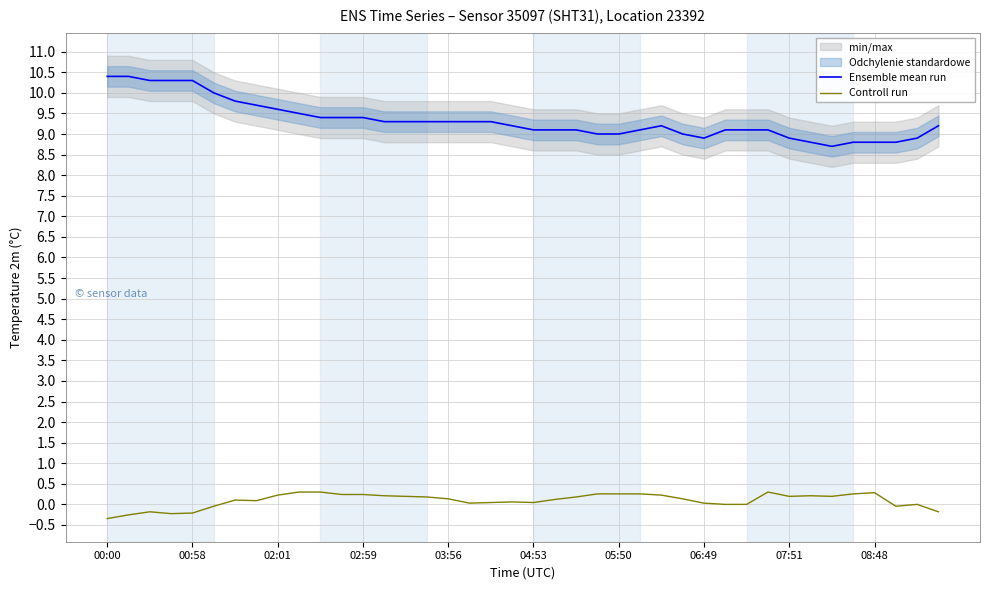

What is the value of the Ensemble mean run point at the 22nd from the left?

9.1